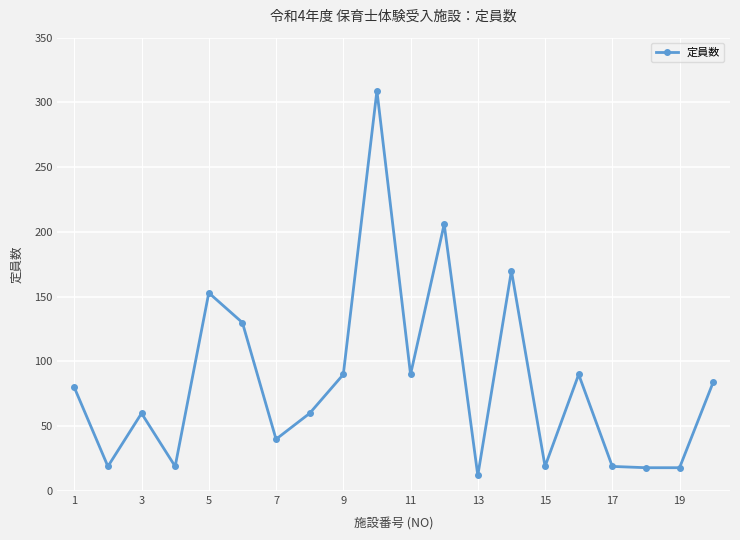

What is the value of the 6th point from the left?

130